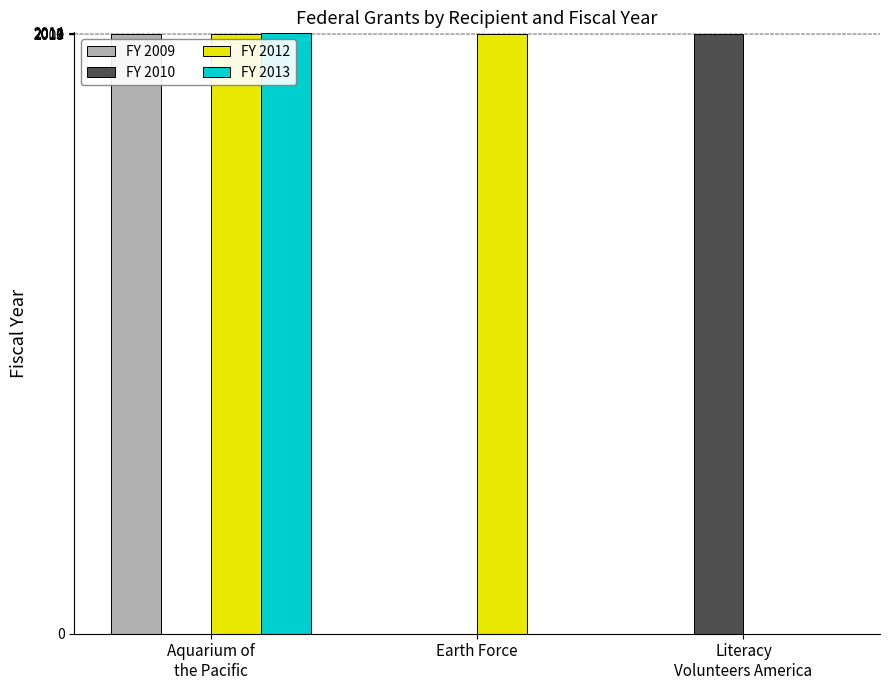

What are all the series names shown in the legend?

FY 2009, FY 2010, FY 2012, FY 2013